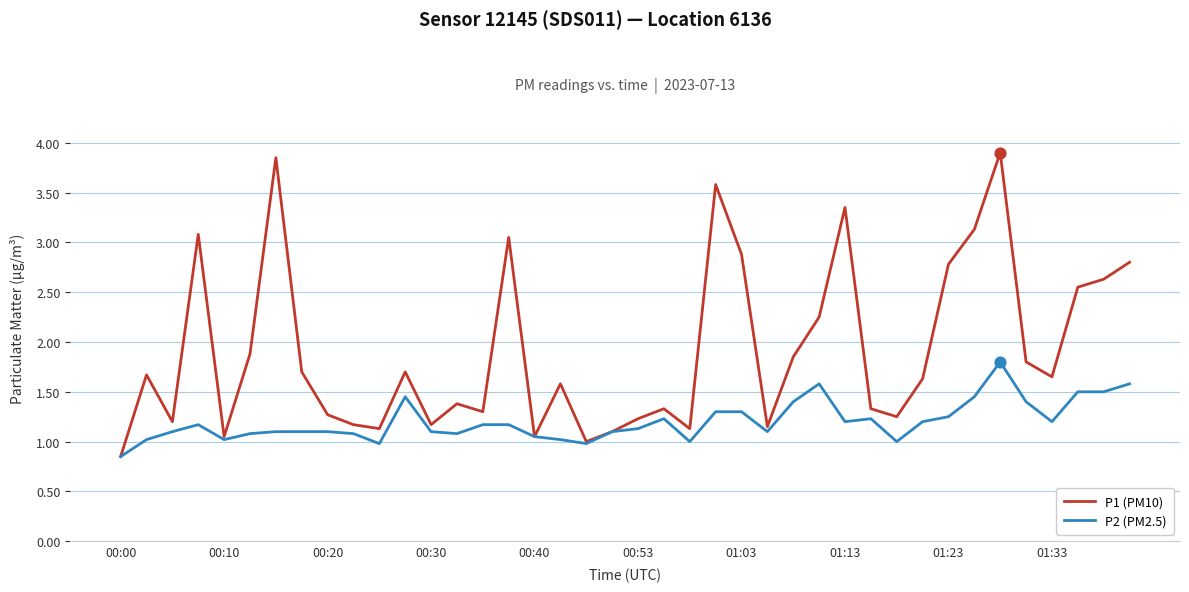

Which series has the largest total across all categories?

P1 (PM10)